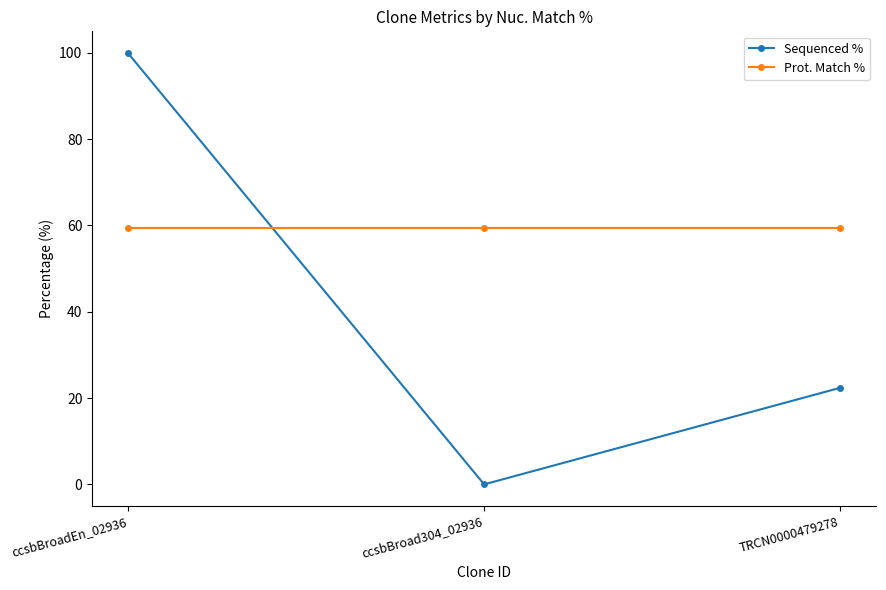

Is the value of Sequenced % at TRCN0000479278 greater than the value of Prot. Match % at ccsbBroadEn_02936?

No